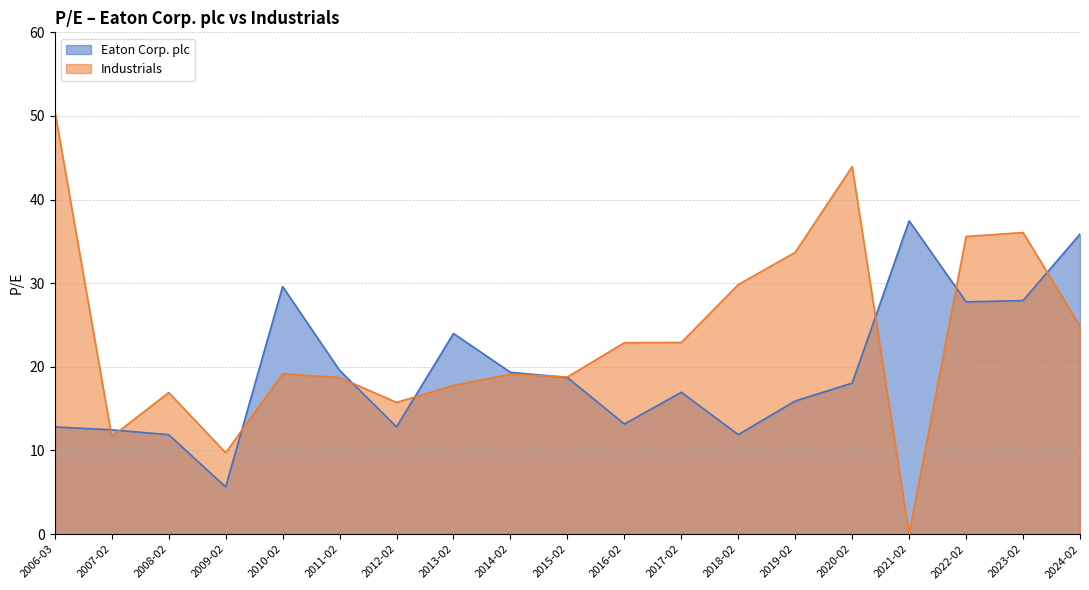

How many data points in Industrials are above 19?

11